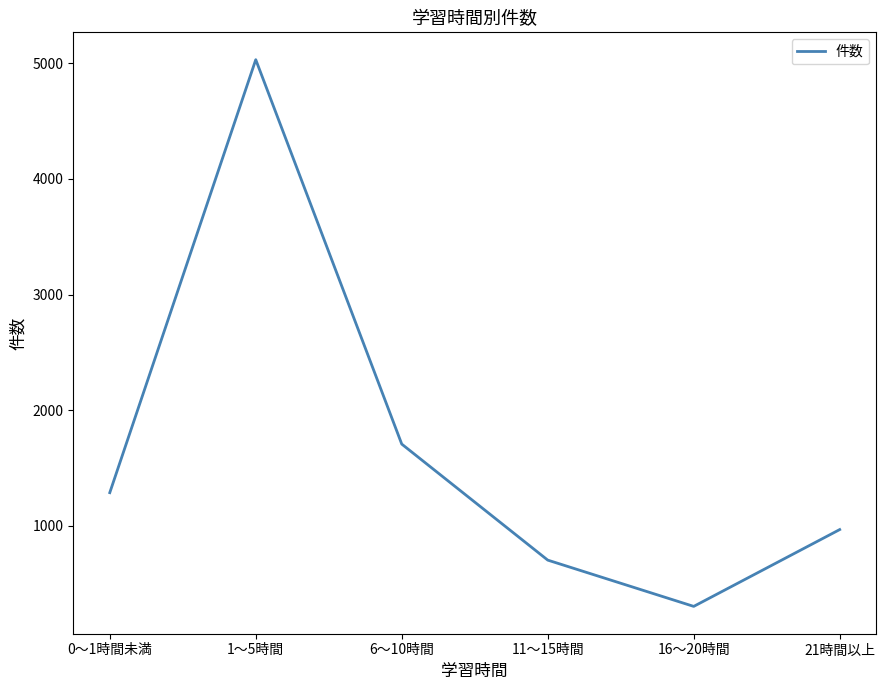

What is the change in value from 1～5時間 to 11～15時間?

-4326